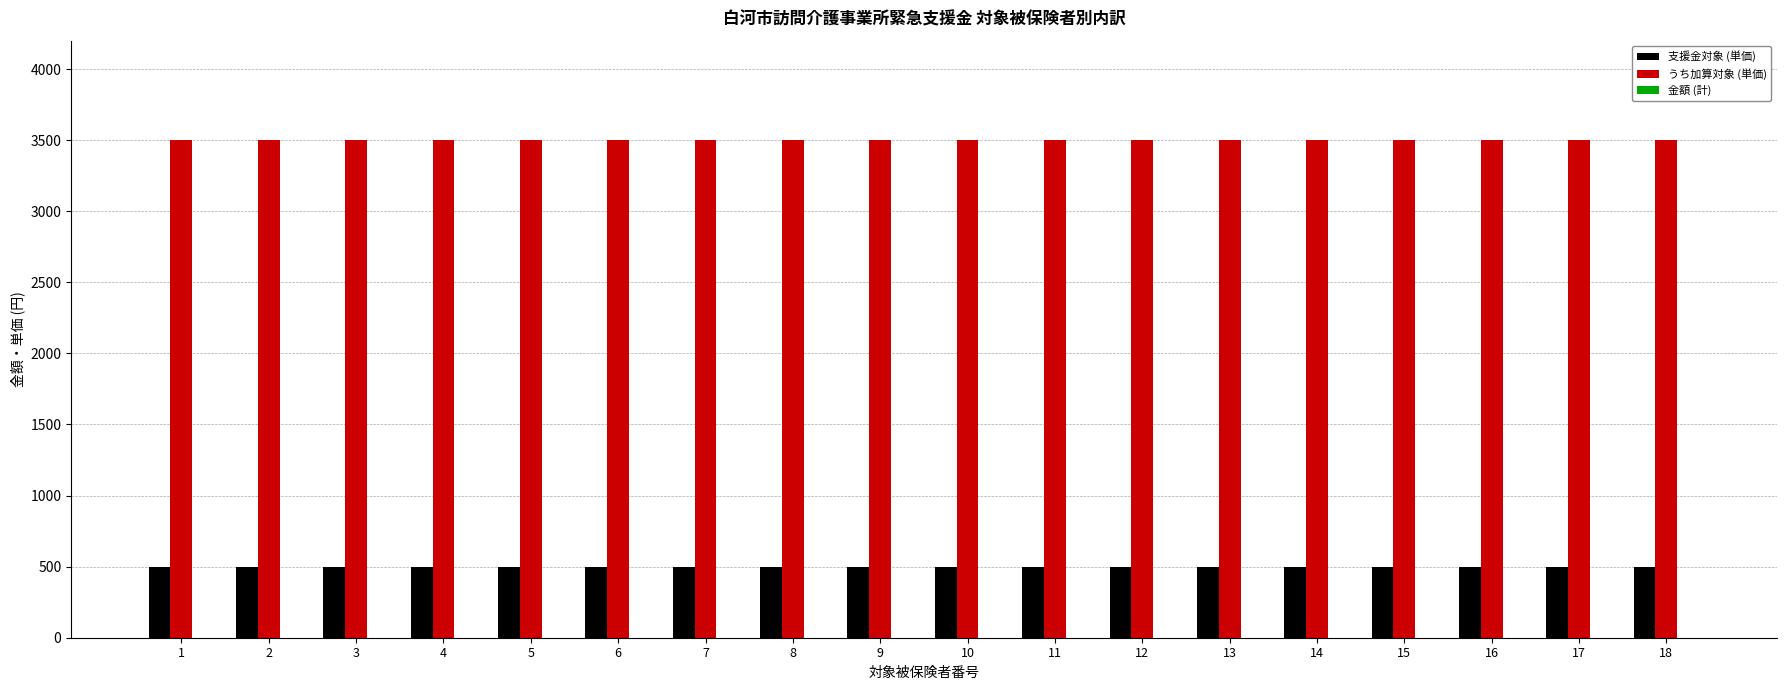

At 17, list the series in order from smallest to largest.

支援金対象 (単価), うち加算対象 (単価)